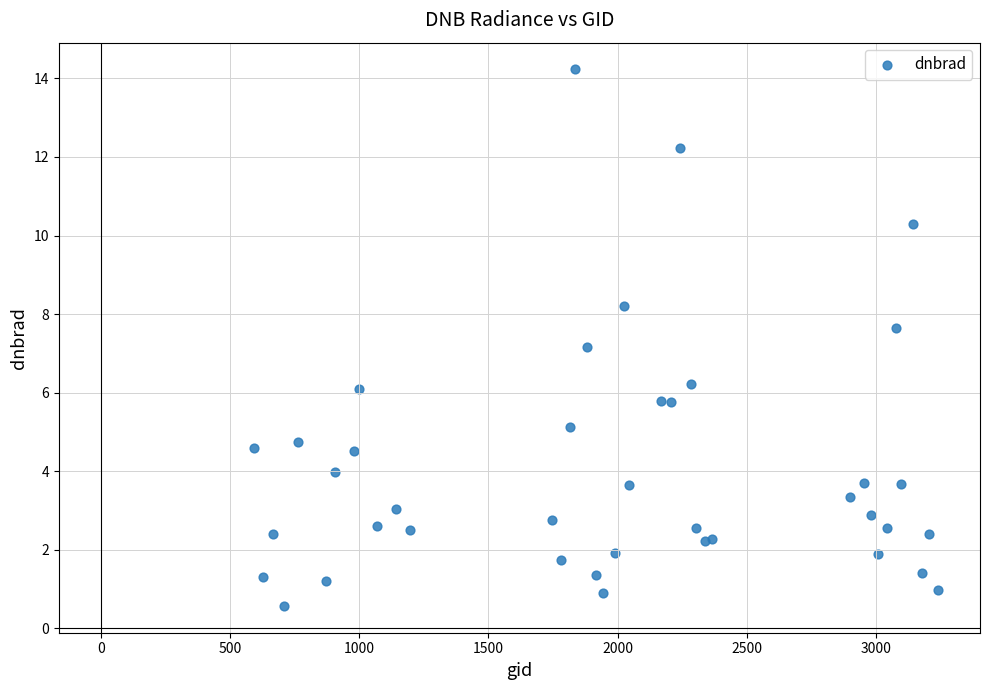

What Y value in the scatter plot is closest to 7?

7.2